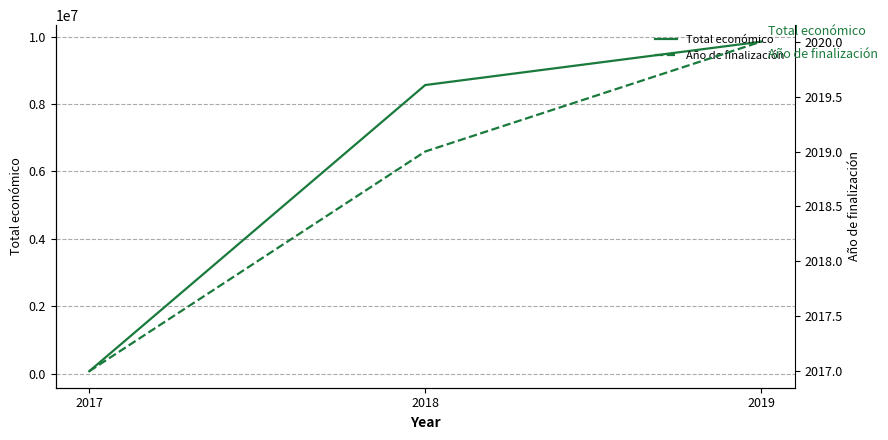

Rank the categories by Año de finalización value from highest to lowest.

2019, 2018, 2017